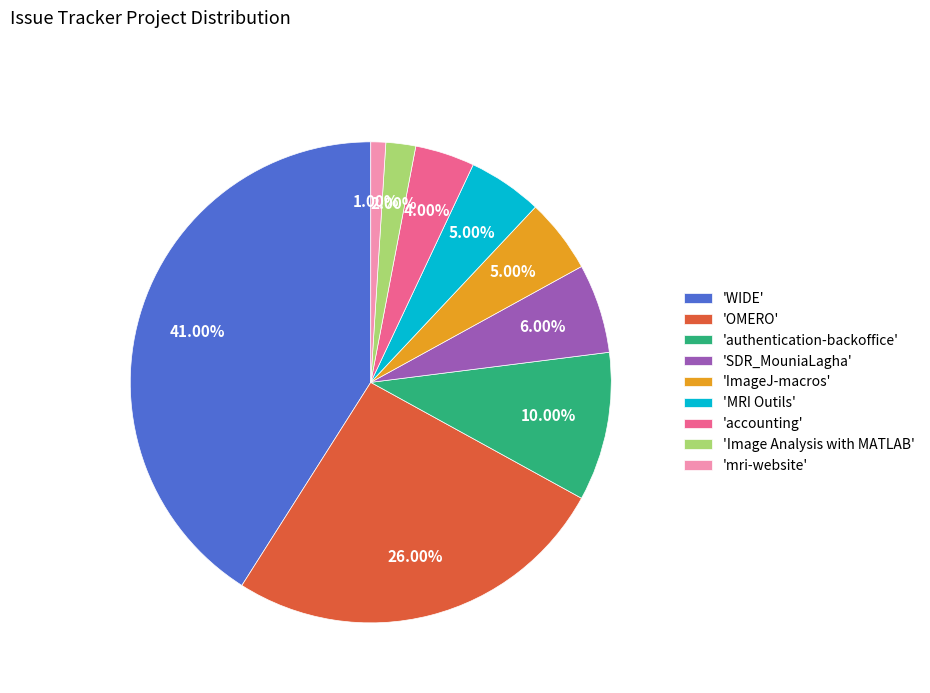

Is the sum of 'Image Analysis with MATLAB' and 'accounting' greater than half?

No